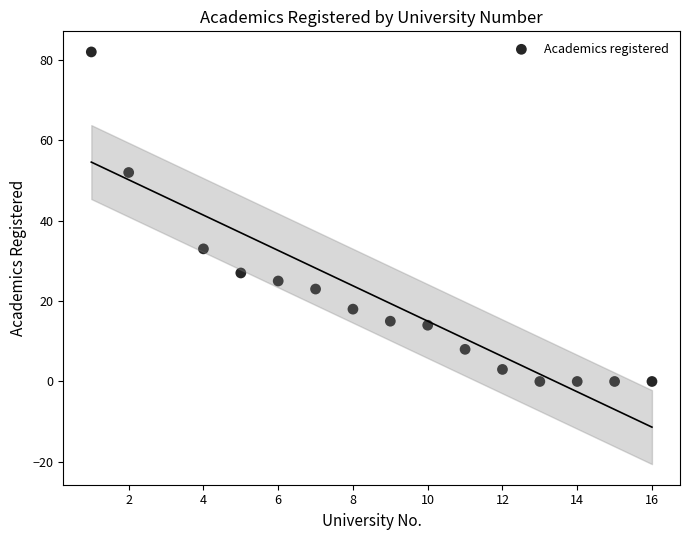

What Y value in the scatter plot is closest to 41?

33